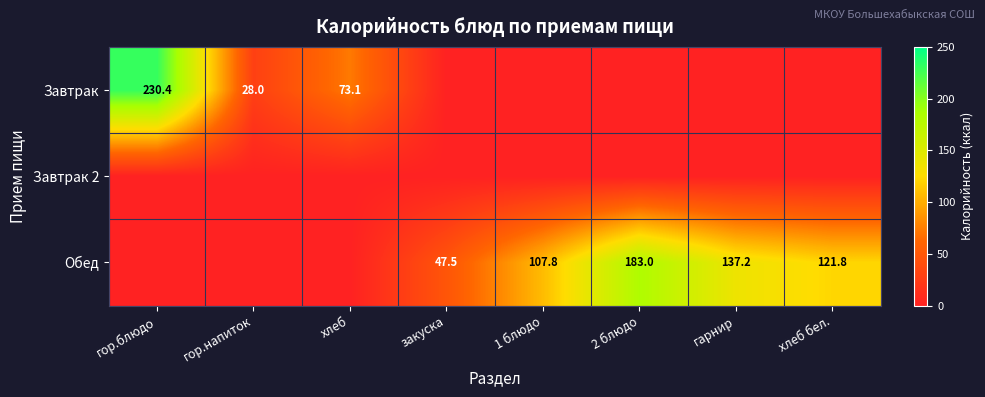

Which label corresponds to the largest value in the chart?

гор.блюдо